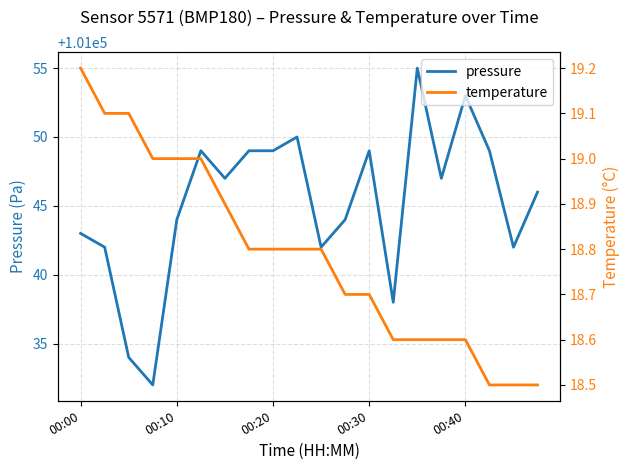

What is the spread (max minus min) of values at 14?

101036.4